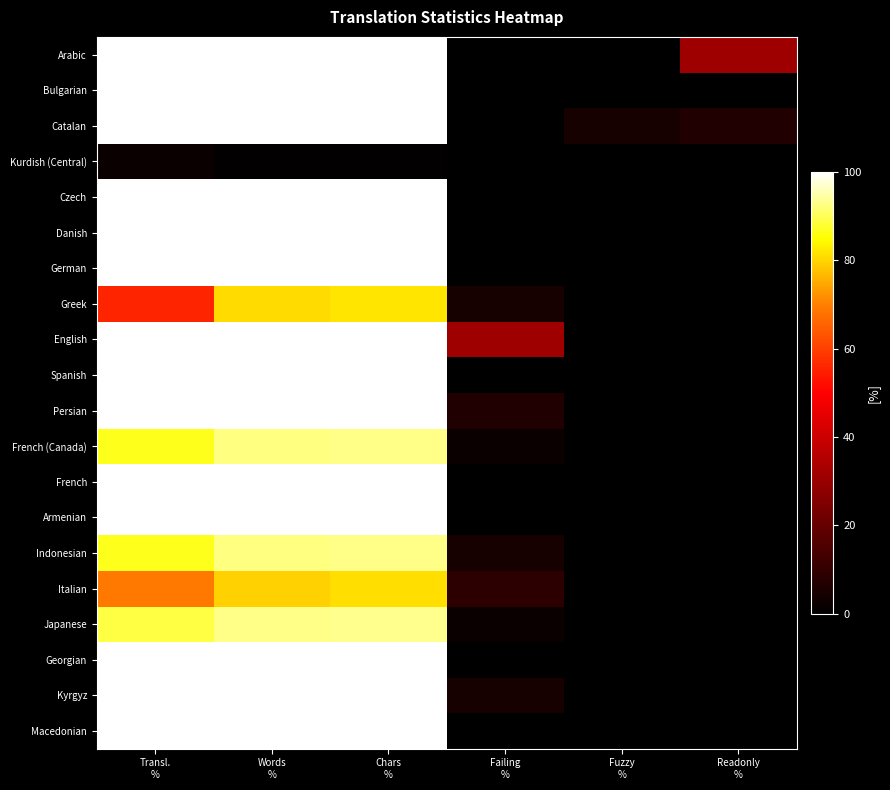

Reading right to left, what are all the values shown in this chart?

Arabic: Readonly
%=31.1	Fuzzy
%=0.0	Failing
%=0.0	Chars
%=100.0	Words
%=100.0	Transl.
%=100.0
Bulgarian: Readonly
%=0.0	Fuzzy
%=0.0	Failing
%=0.0	Chars
%=100.0	Words
%=100.0	Transl.
%=100.0
Catalan: Readonly
%=6.6	Fuzzy
%=4.4	Failing
%=0.0	Chars
%=100.0	Words
%=100.0	Transl.
%=100.0
Kurdish (Central): Readonly
%=0.0	Fuzzy
%=0.0	Failing
%=0.0	Chars
%=0.6	Words
%=0.6	Transl.
%=2.2
Czech: Readonly
%=0.0	Fuzzy
%=0.0	Failing
%=0.0	Chars
%=100.0	Words
%=100.0	Transl.
%=100.0
Danish: Readonly
%=0.0	Fuzzy
%=0.0	Failing
%=0.0	Chars
%=100.0	Words
%=100.0	Transl.
%=100.0
German: Readonly
%=0.0	Fuzzy
%=0.0	Failing
%=0.0	Chars
%=100.0	Words
%=100.0	Transl.
%=100.0
Greek: Readonly
%=0.0	Fuzzy
%=0.0	Failing
%=4.4	Chars
%=81.9	Words
%=80.8	Transl.
%=55.5
English: Readonly
%=0.0	Fuzzy
%=0.0	Failing
%=31.1	Chars
%=100.0	Words
%=100.0	Transl.
%=100.0
Spanish: Readonly
%=0.0	Fuzzy
%=0.0	Failing
%=0.0	Chars
%=100.0	Words
%=100.0	Transl.
%=100.0
Persian: Readonly
%=0.0	Fuzzy
%=0.0	Failing
%=6.6	Chars
%=100.0	Words
%=100.0	Transl.
%=100.0
French (Canada): Readonly
%=0.0	Fuzzy
%=0.0	Failing
%=2.2	Chars
%=92.6	Words
%=92.2	Transl.
%=86.6
French: Readonly
%=0.0	Fuzzy
%=0.0	Failing
%=0.0	Chars
%=100.0	Words
%=100.0	Transl.
%=100.0
Armenian: Readonly
%=0.0	Fuzzy
%=0.0	Failing
%=0.0	Chars
%=100.0	Words
%=100.0	Transl.
%=100.0
Indonesian: Readonly
%=0.0	Fuzzy
%=0.0	Failing
%=4.4	Chars
%=92.6	Words
%=92.2	Transl.
%=86.6
Italian: Readonly
%=0.0	Fuzzy
%=0.0	Failing
%=8.8	Chars
%=81.0	Words
%=79.6	Transl.
%=68.8
Japanese: Readonly
%=0.0	Fuzzy
%=0.0	Failing
%=2.2	Chars
%=93.1	Words
%=92.6	Transl.
%=88.8
Georgian: Readonly
%=0.0	Fuzzy
%=0.0	Failing
%=0.0	Chars
%=100.0	Words
%=100.0	Transl.
%=100.0
Kyrgyz: Readonly
%=0.0	Fuzzy
%=0.0	Failing
%=4.4	Chars
%=100.0	Words
%=100.0	Transl.
%=100.0
Macedonian: Readonly
%=0.0	Fuzzy
%=0.0	Failing
%=0.0	Chars
%=100.0	Words
%=100.0	Transl.
%=100.0